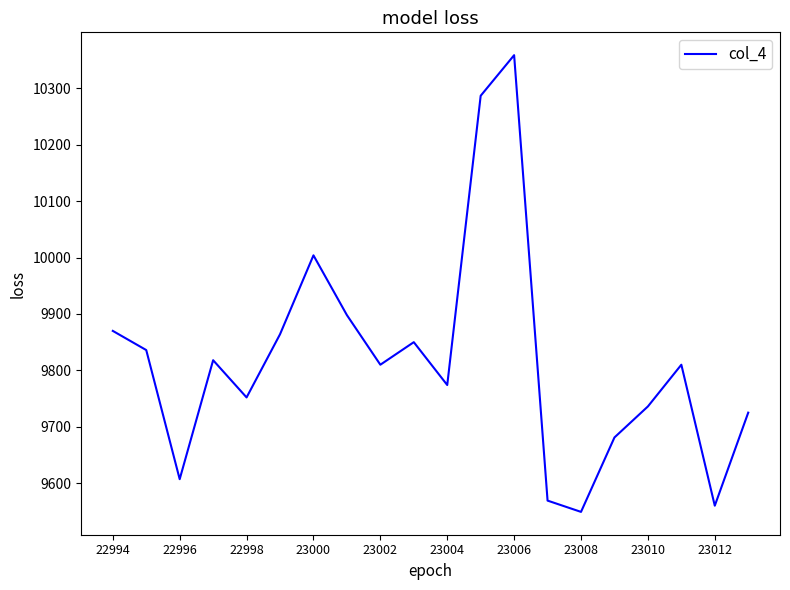

What is the greatest value displayed?

10359